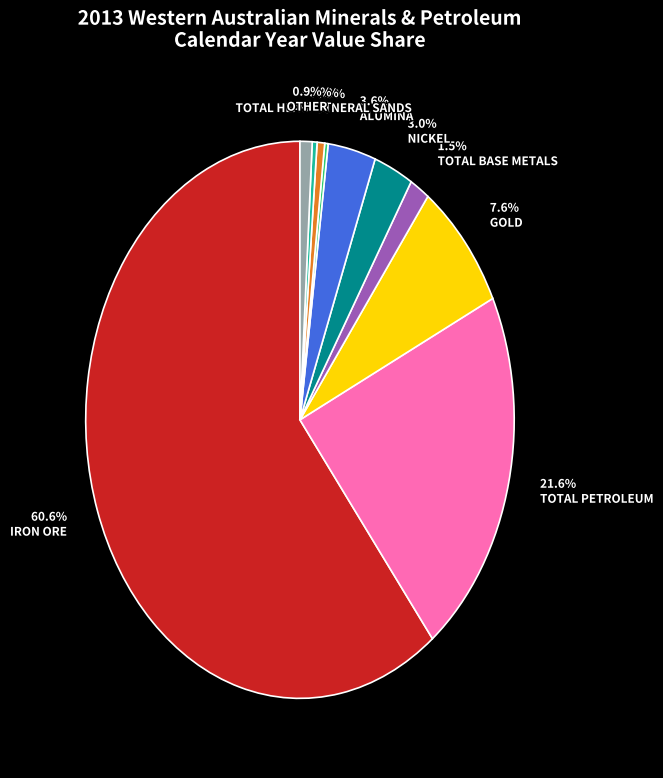

Approximately how many times larger is the value at IRON ORE compared to TOTAL HEAVY MINERAL SANDS?

106.5